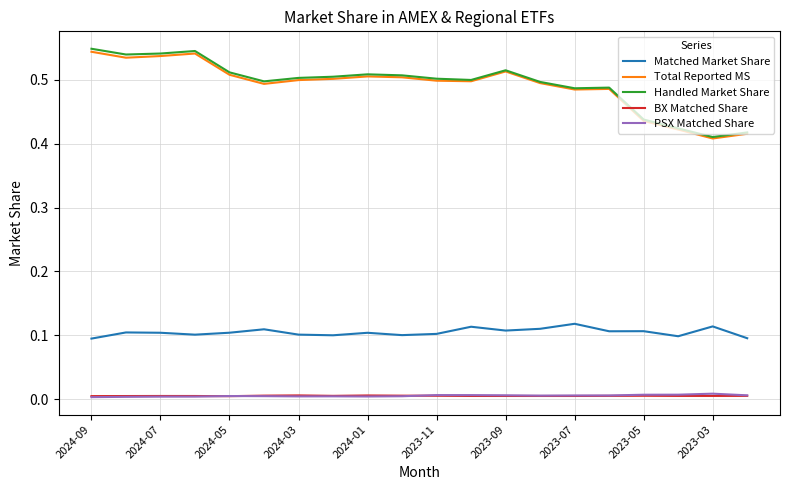

How many series are shown in this chart?

5